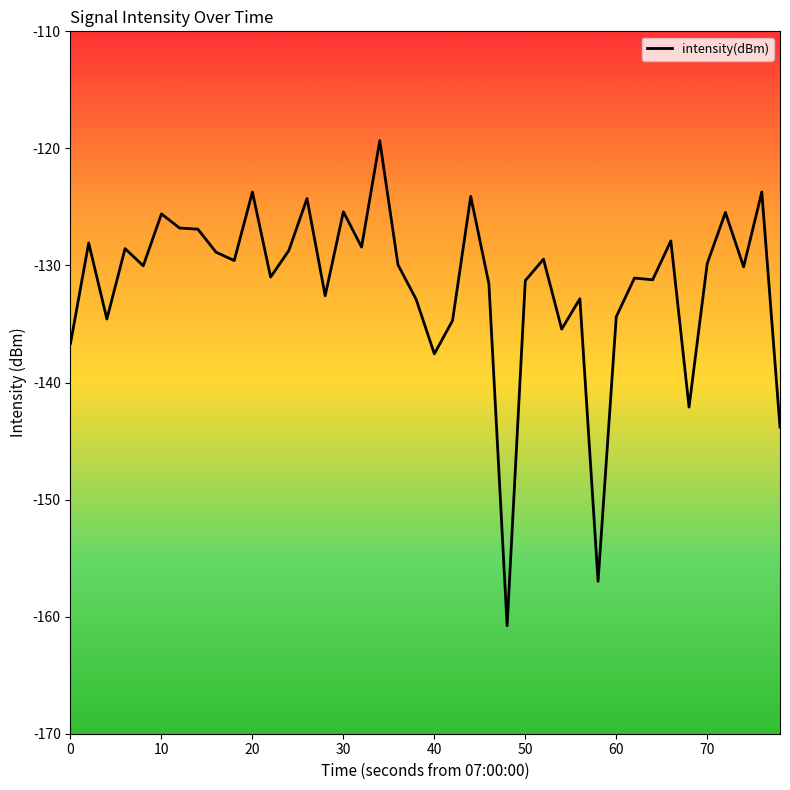

How many distinct data groups are displayed?

1